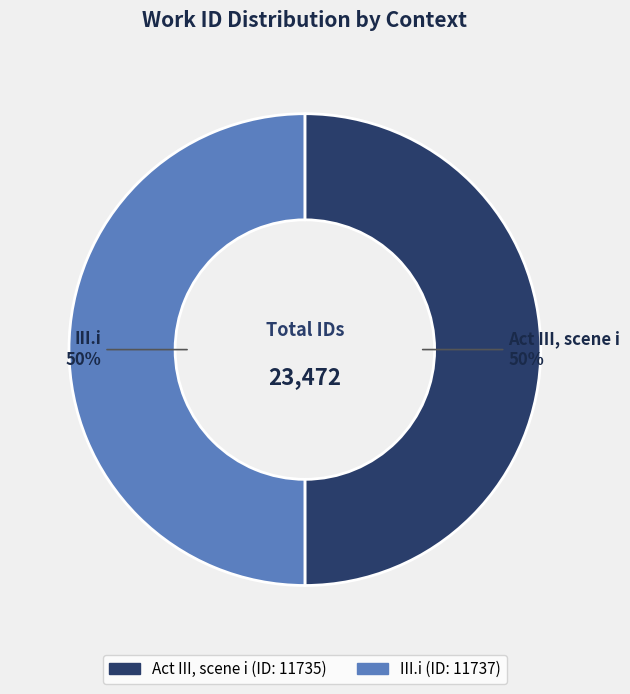

To the nearest percent, what is the combined percentage of Act III, scene i and III.i?

100%